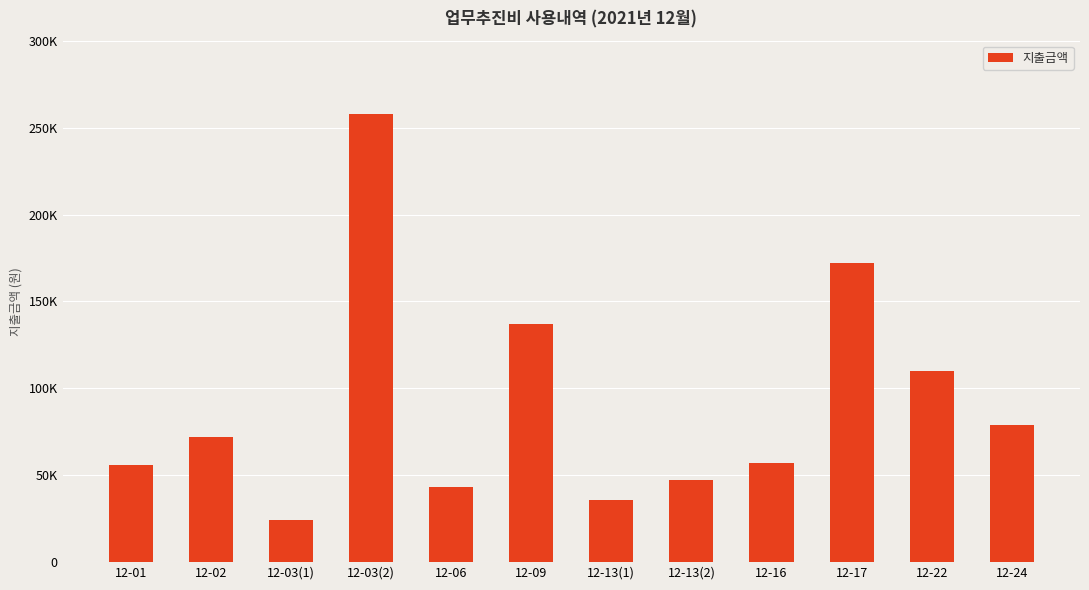

What is the label of the 1st bar from the left?

12-01